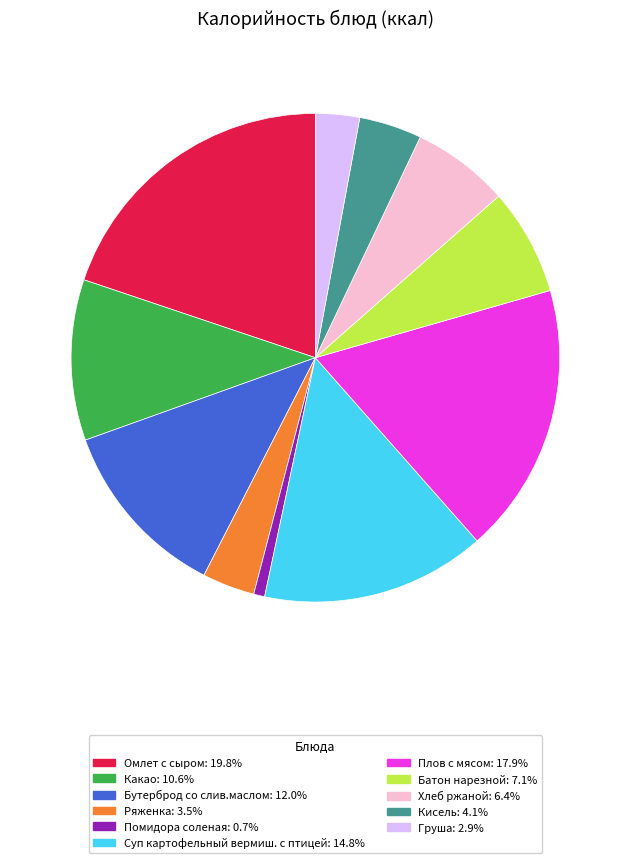

How many slices are in this pie chart?

11